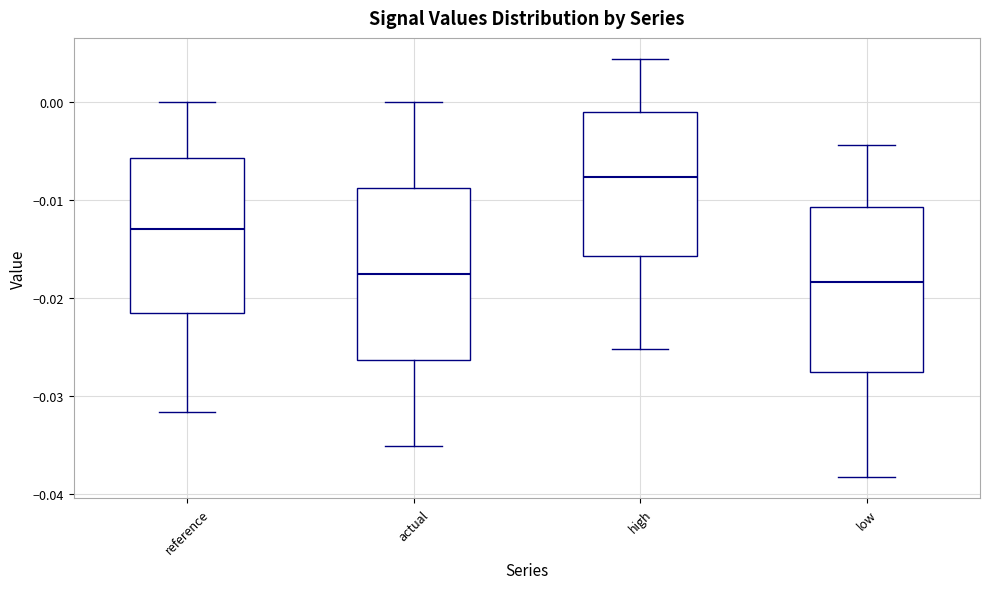

Reading left to right, read every box against the y-axis: the position of its median line, the range the box covers, and the ends of its whiskers. The values are not printed on the chart, so give them approximately, as read against the axis.

reference: median -0.013, box -0.022 to -0.006, whiskers -0.032 to 0.000
actual: median -0.018, box -0.026 to -0.009, whiskers -0.035 to 0.000
high: median -0.008, box -0.016 to -0.001, whiskers -0.025 to 0.004
low: median -0.018, box -0.028 to -0.011, whiskers -0.038 to -0.004